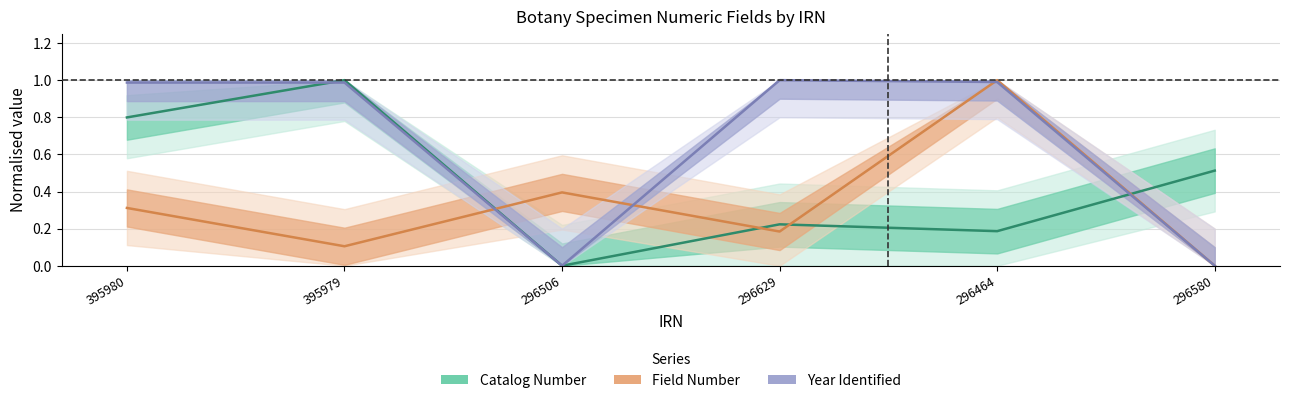

What position from the left is 395980?

1